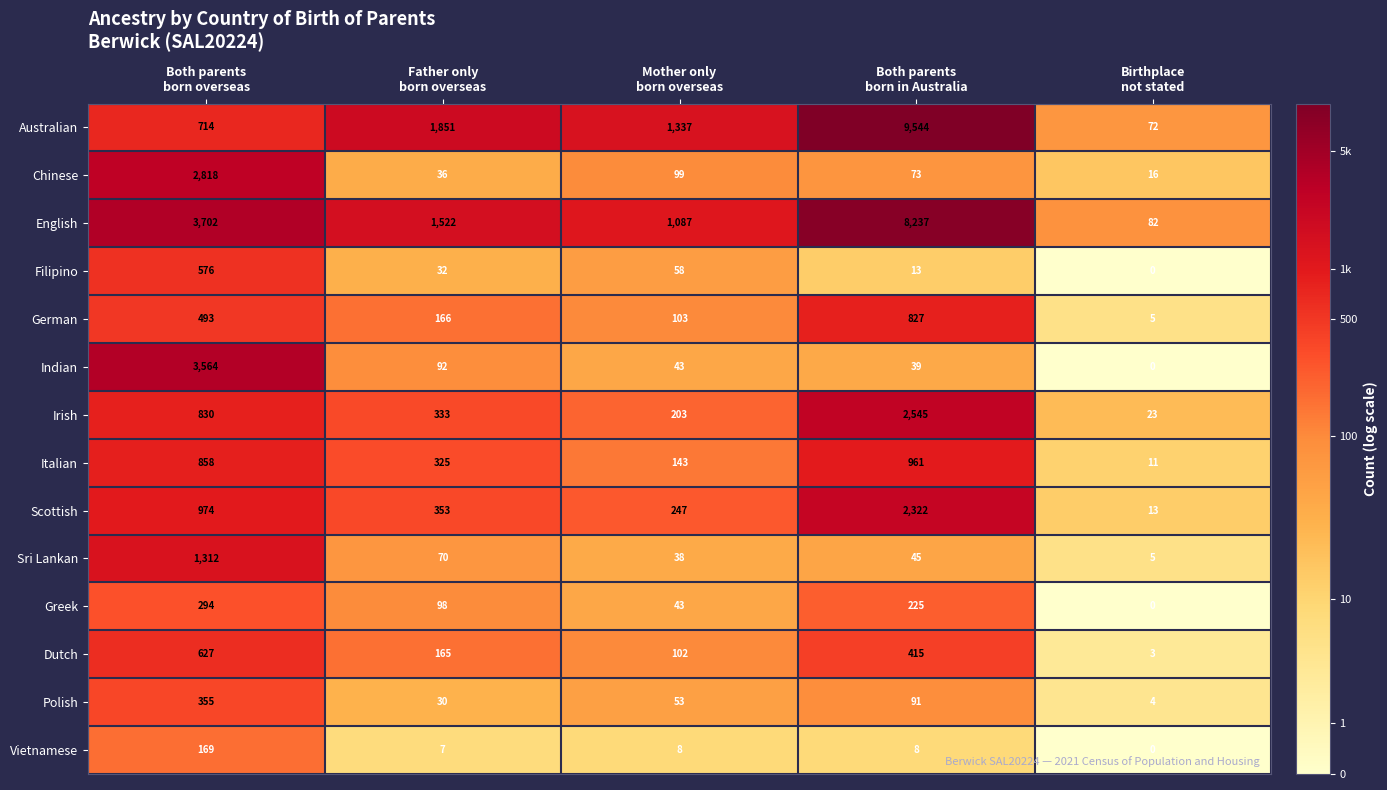

At which category does the chart reach its minimum across all series?

Birthplace
not stated